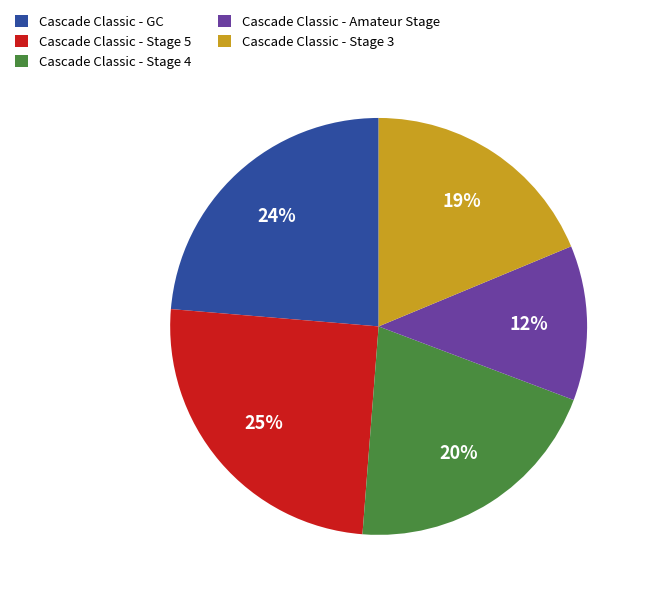

Between Cascade Classic - GC and Cascade Classic - Stage 3, which is larger?

Cascade Classic - GC